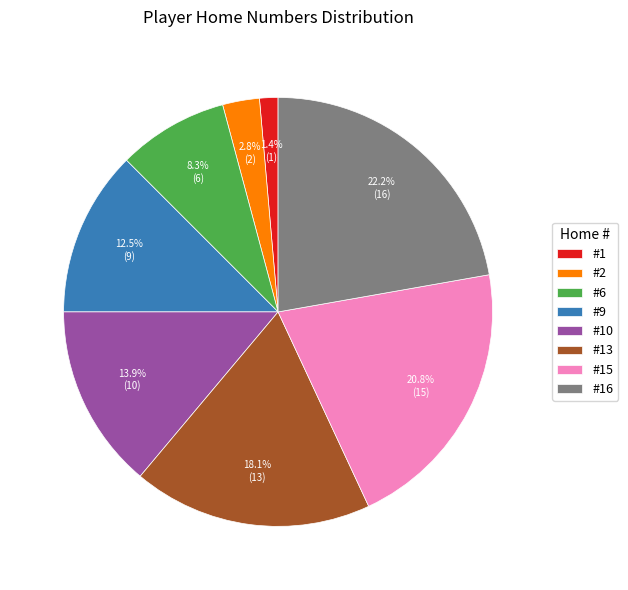

Is there a majority slice in this chart?

No